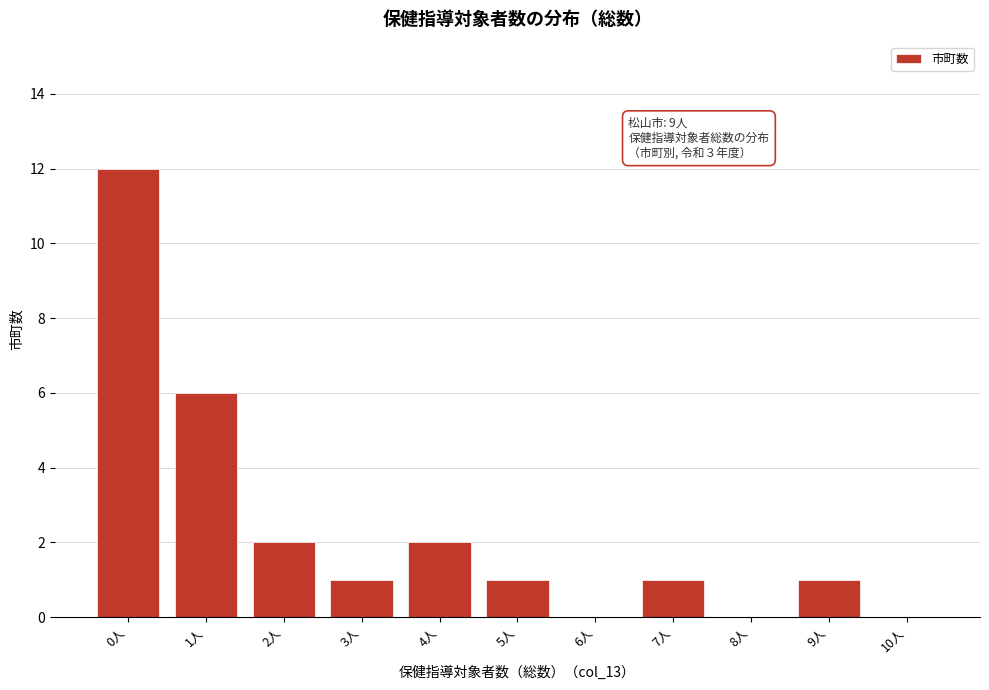

Reading left to right, transcribe all the data shown in this chart.

0人=12	1人=6	2人=2	3人=1	4人=2	5人=1	6人=0	7人=1	8人=0	9人=1	10人=0